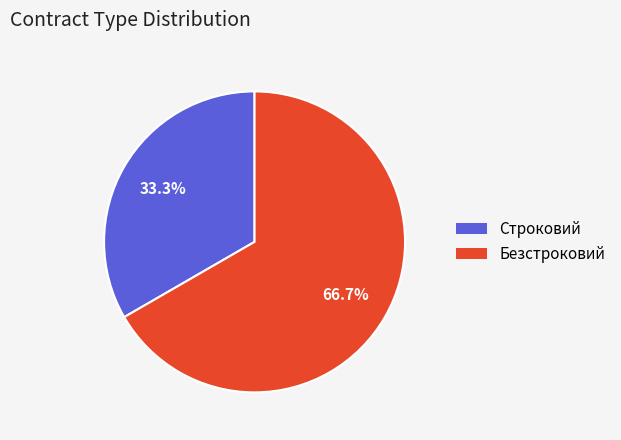

True or false: Строковий accounts for 21% of the total.

False